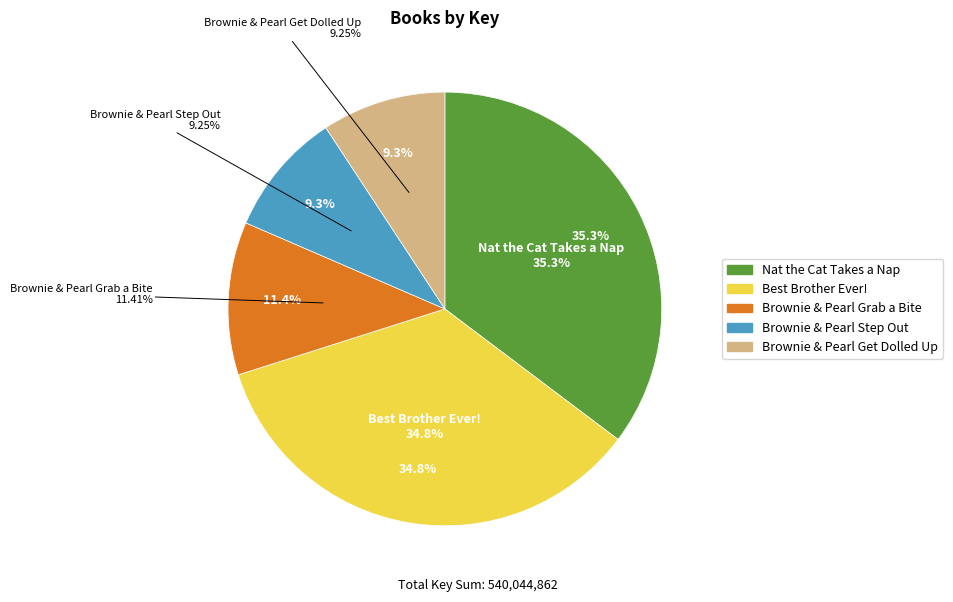

What percentage is the Brownie & Pearl Get Dolled Up slice, to the nearest percent?

9%